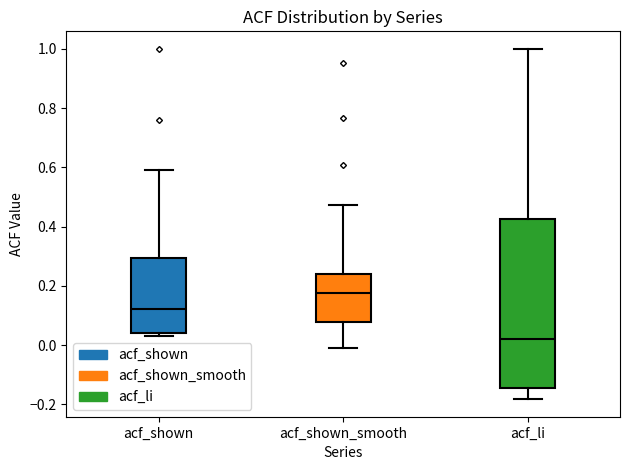

Reading left to right, transcribe this box plot: for each box, give where its median line is, the range the box spans, and where its two whiskers end, as read against the y-axis. The values are not printed on the chart, so give them approximately, as read against the axis.

acf_shown: median 0.12, box 0.04 to 0.30, whiskers 0.04 (just below the box's lower edge) to 0.60
acf_shown_smooth: median 0.18, box 0.08 to 0.24, whiskers 0.00 to 0.48
acf_li: median 0.02, box -0.14 to 0.42, whiskers -0.18 to 1.00